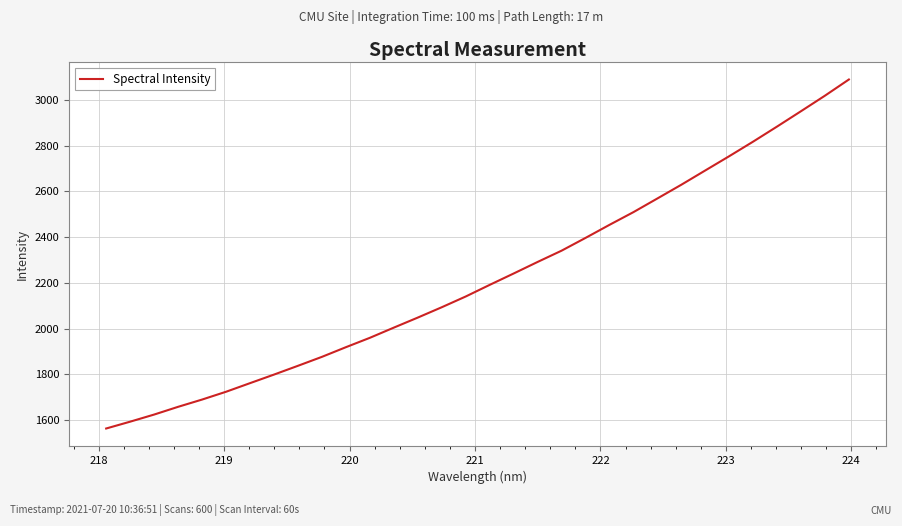

What is the difference between the maximum and minimum values?

1526.3